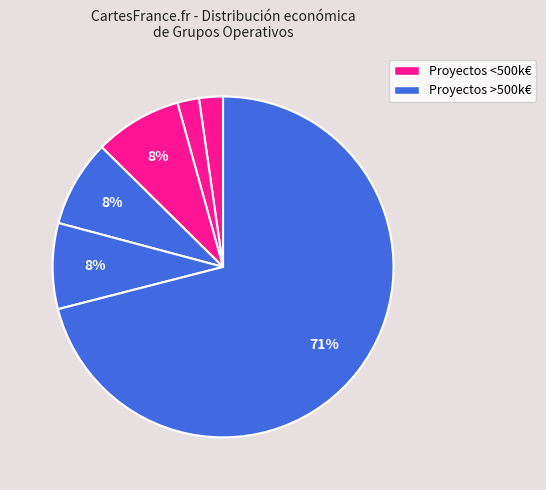

Count the number of slices in the pie.

6